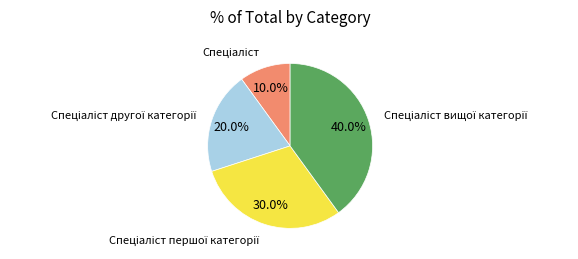

Does any single category account for the majority?

No